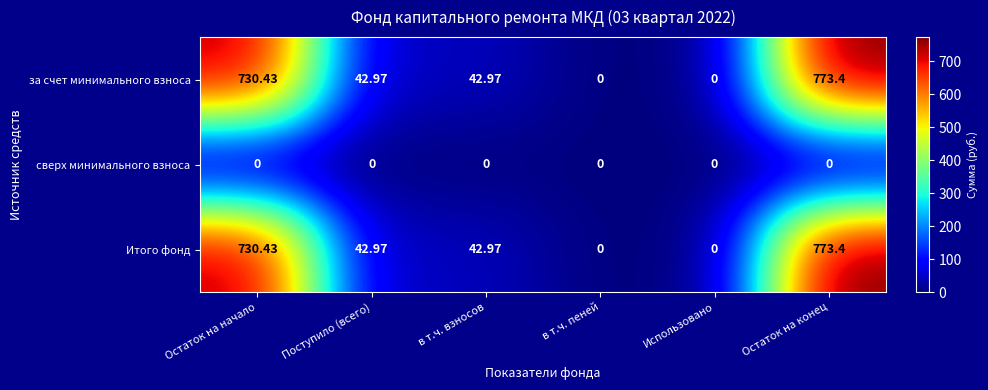

At which label does за счет минимального взноса first exceed 42?

Остаток на начало